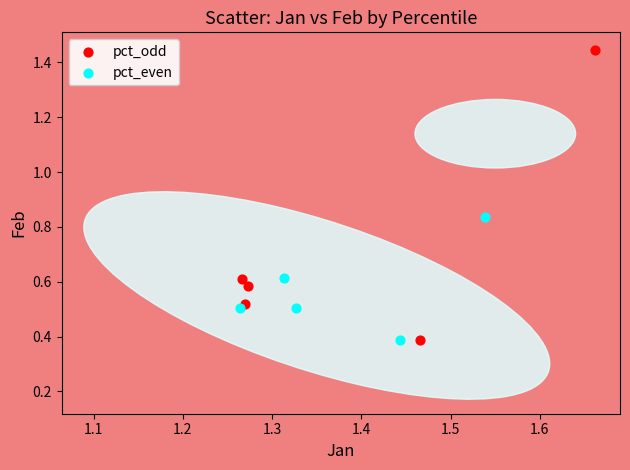

Which series has the largest Y range (max minus min)?

pct_odd